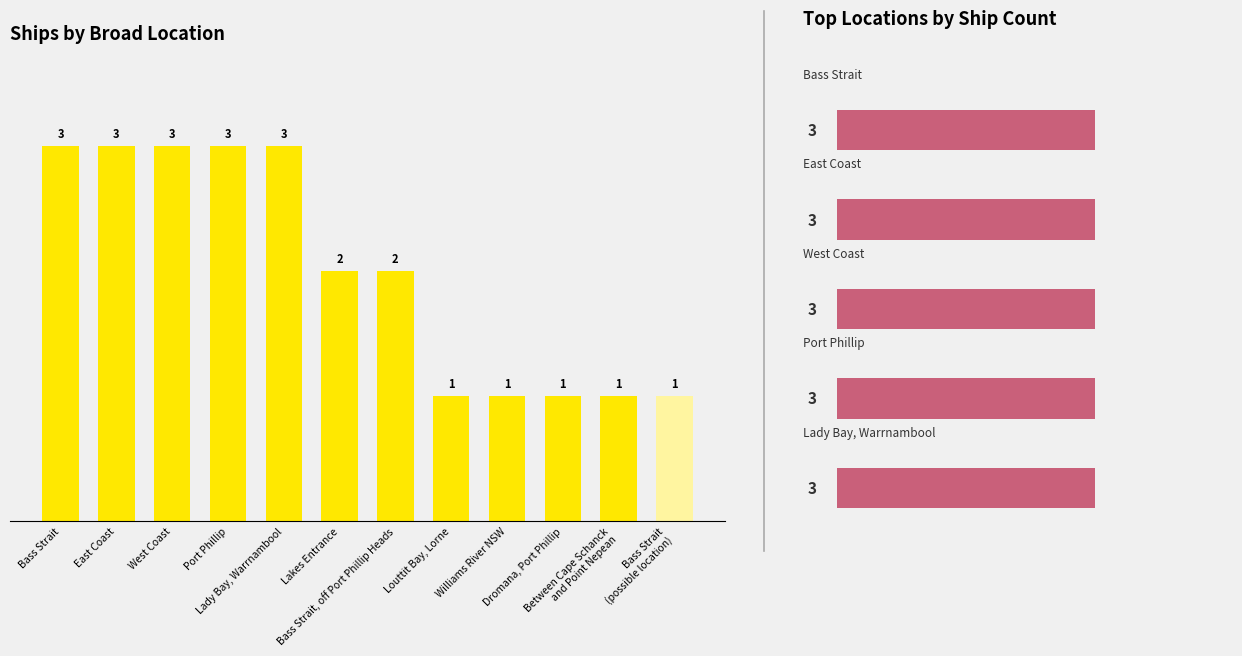

At which label is the value closest to 2?

Lakes Entrance